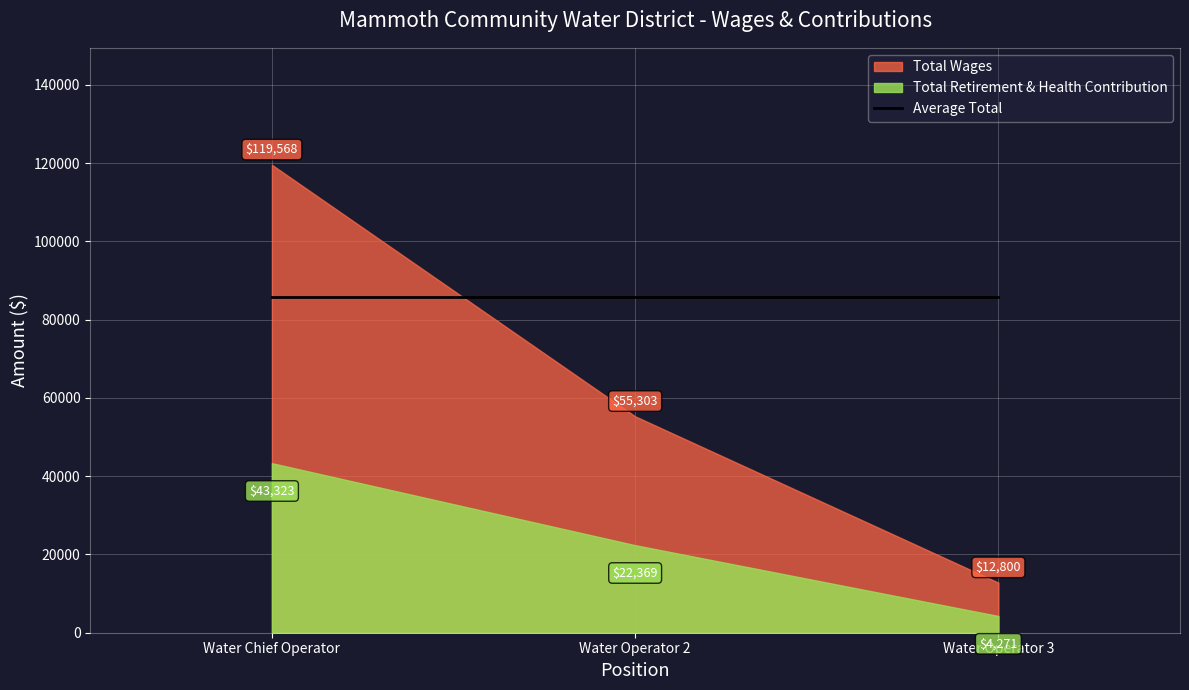

Count the Total Wages values in the range 12800 to 119568.

3